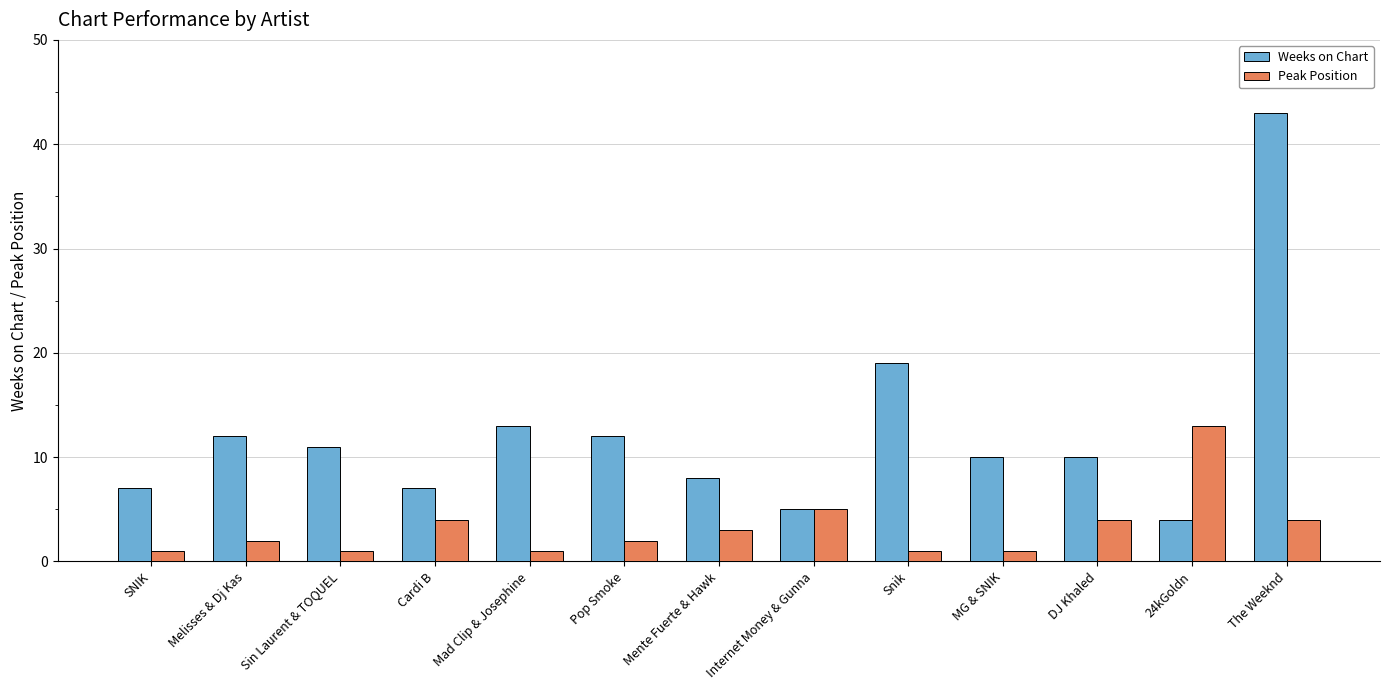

True or false: Peak Position has a value of 2 at The Weeknd.

False